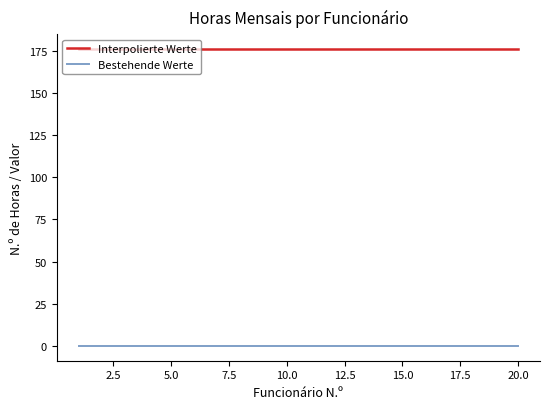

True or false: Bestehende Werte and Interpolierte Werte cross at least once.

False